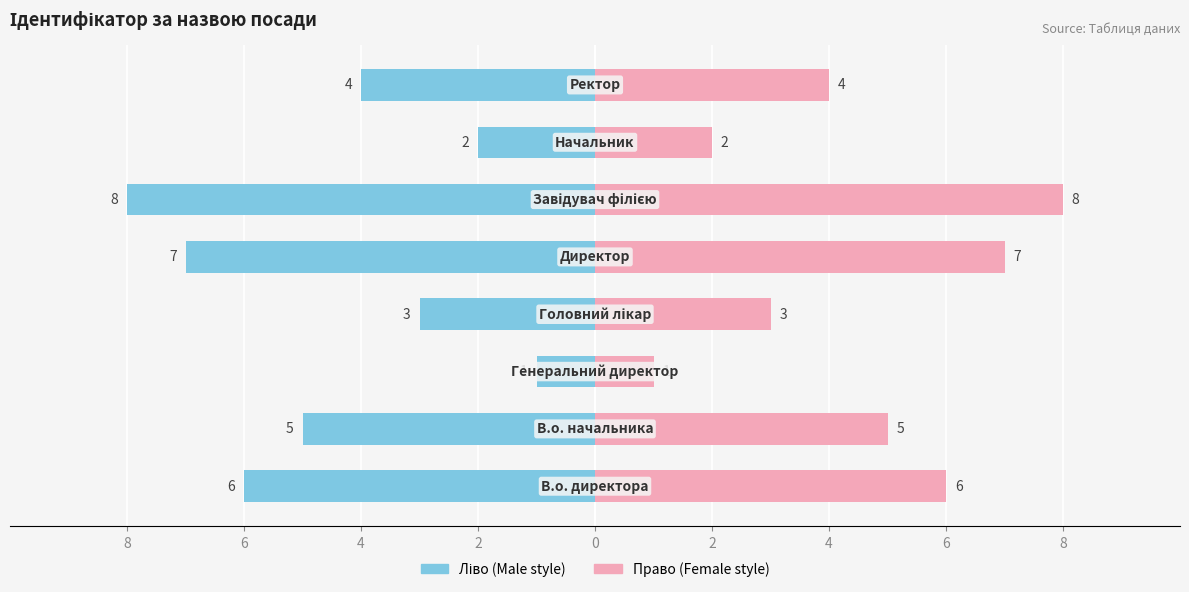

What is the difference between the Ідентифікатор (право) values at 4 and 0?

5